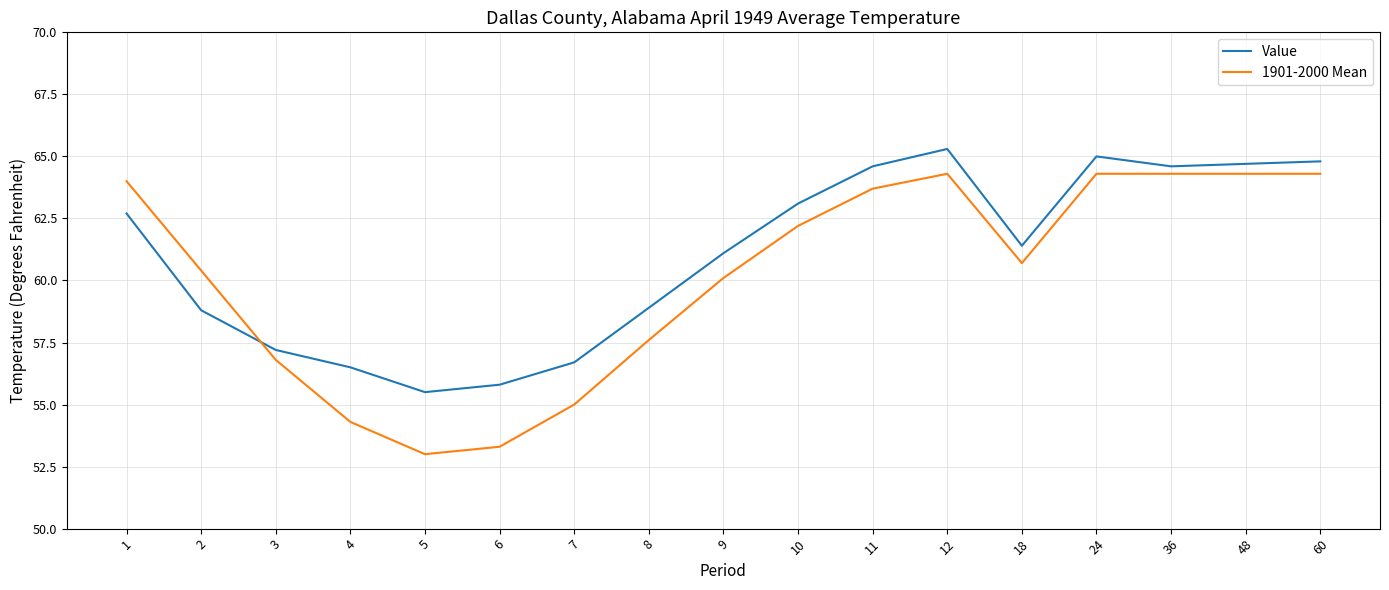

Rank the series by their average value, from lowest to highest.

1901-2000 Mean, Value